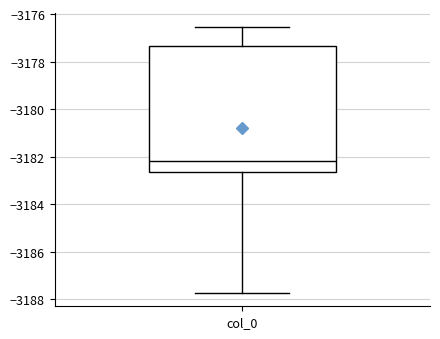

Transcribe this box plot: give where the median line is, the range the box spans, and where the two whiskers end, as read against the y-axis. The values are not printed on the chart, so give them approximately, as read against the axis.

median -3182.2, box -3182.6 to -3177.4, whiskers -3187.8 to -3176.6